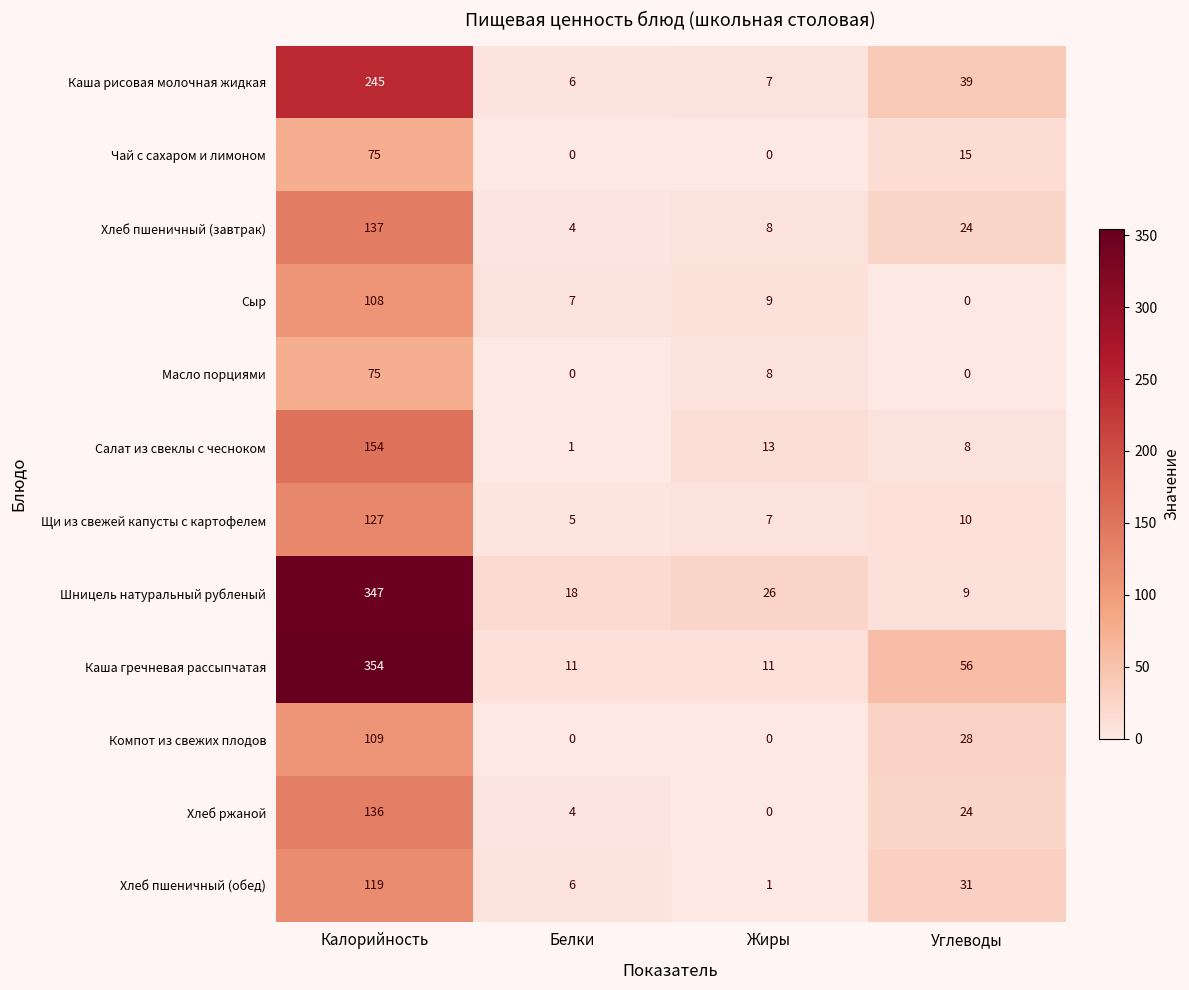

The Хлеб пшеничный (обед) series shows 6 at Белки. True or false?

True